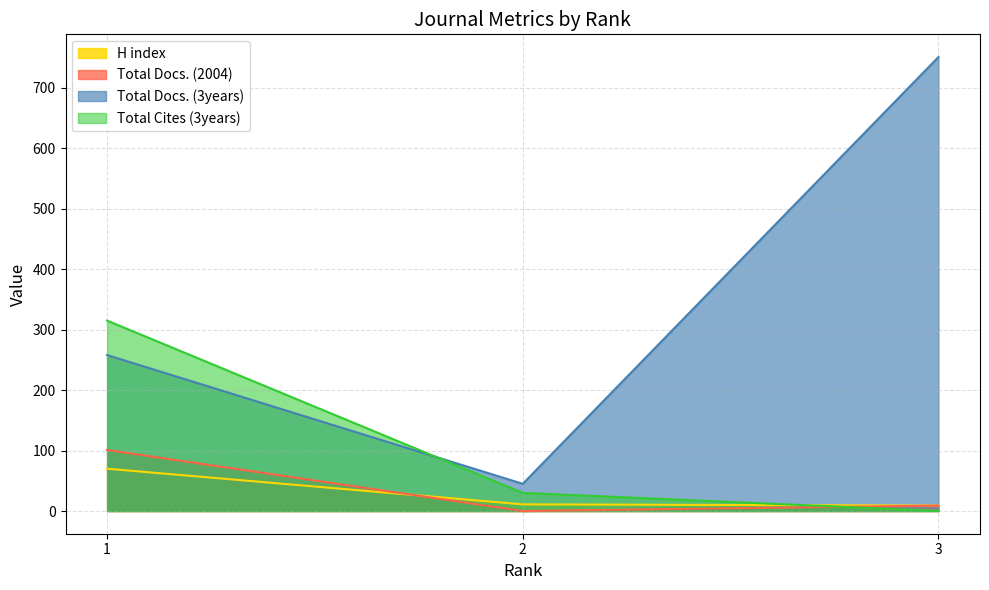

True or false: Total Docs. (2004) has a value of 9 at 3.

True